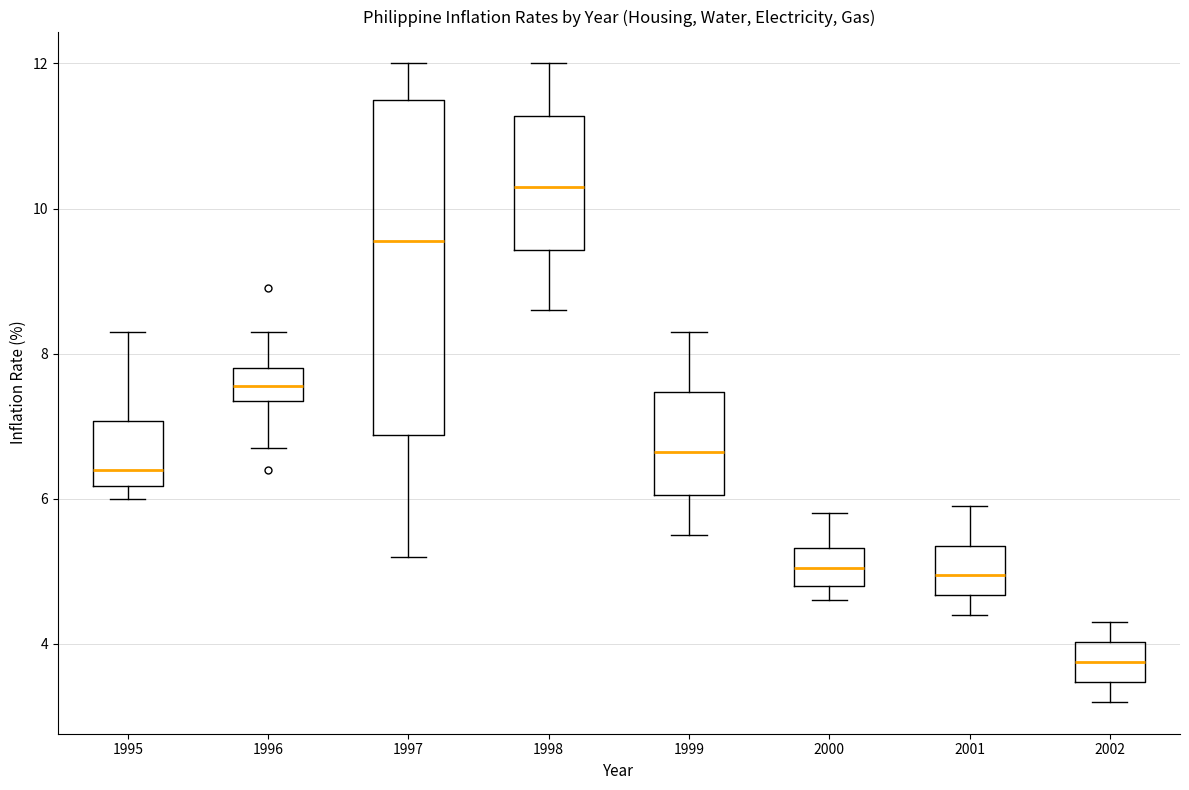

Where is the upper edge of the box at x = 2000 on the y-axis? The values are not printed on the chart, so give them approximately, as read against the axis.

5.4